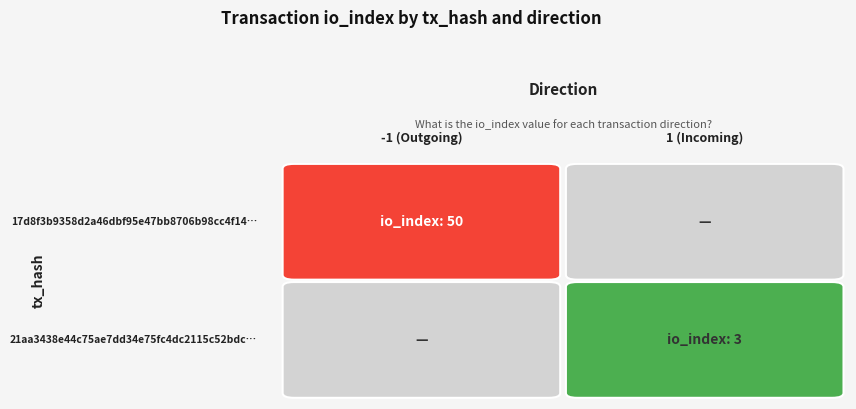

Reading right to left, what are all the values shown in this chart?

17d8f3b9358d2a46dbf95e47bb8706b98cc4f14: io_index=50	direction=-1
21aa3438e44c75ae7dd34e75fc4dc2115c52bdc: io_index=3	direction=1